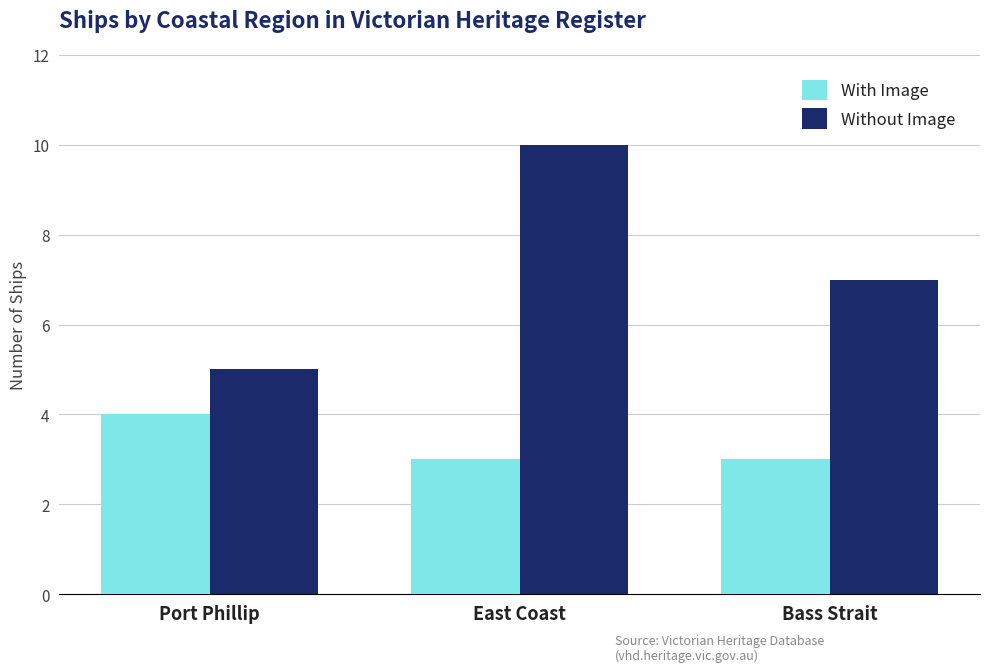

How many bars are there in total?

6